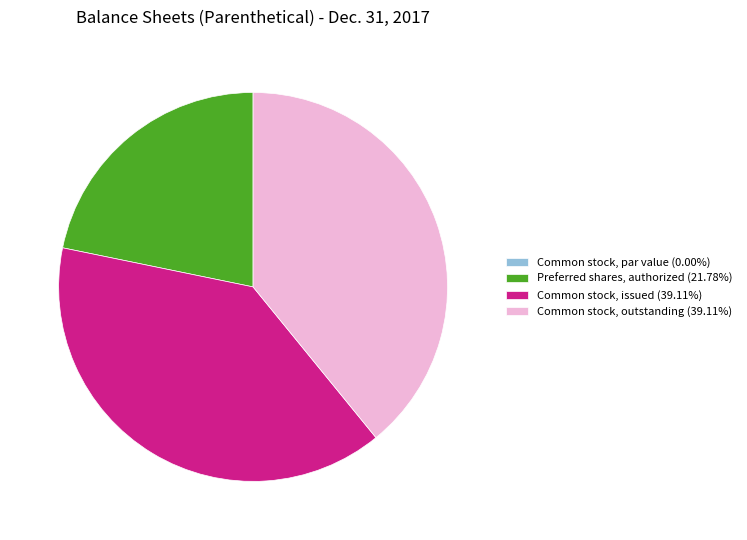

Is Common stock, issued the majority of the pie?

No